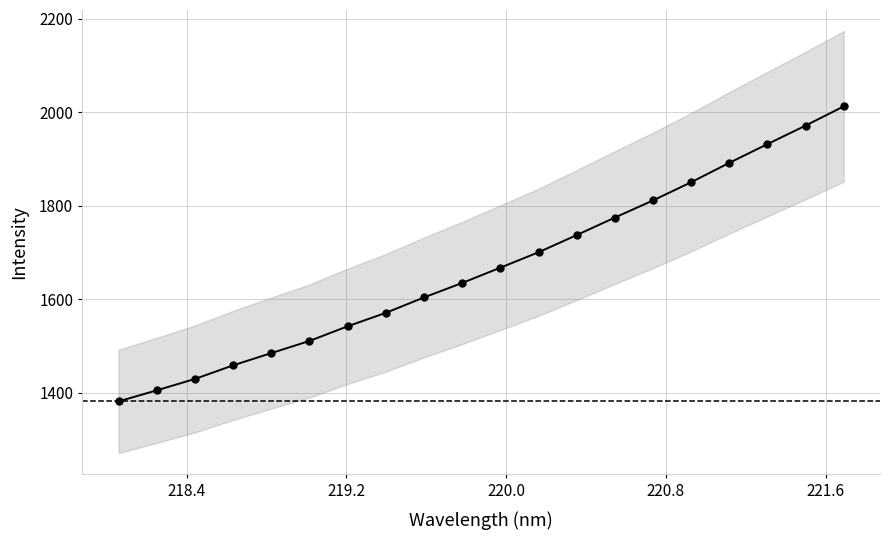

What is the difference between the maximum and minimum values?

631.3